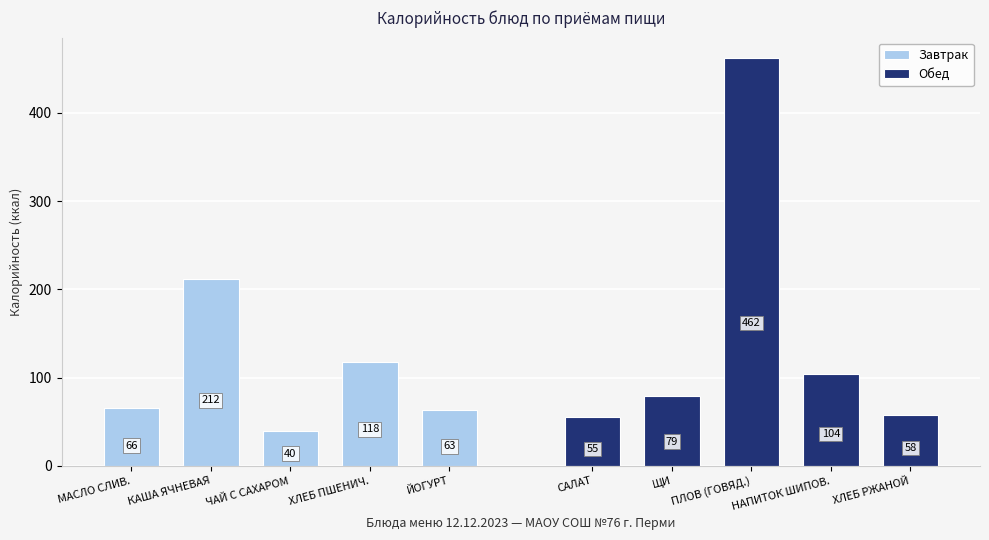

Which series has the largest range (max minus min)?

Обед